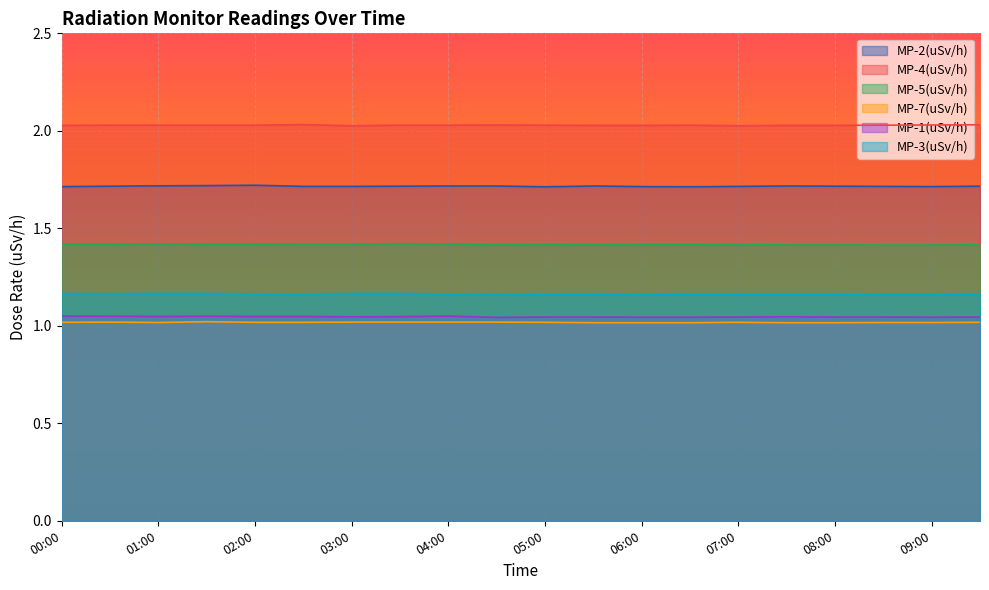

At which category does MP-4(uSv/h) reach its first local valley?

03:00